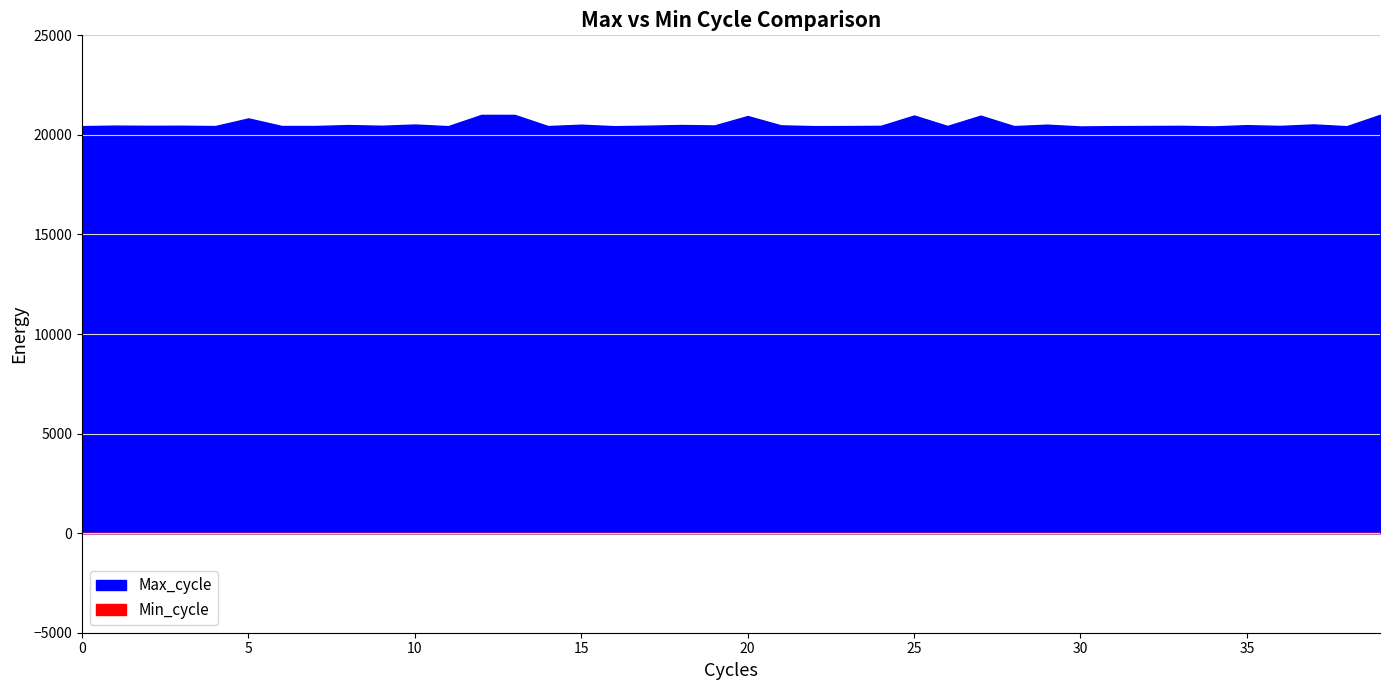

True or false: Min_cycle has more than 0 points higher than both neighbors.

False